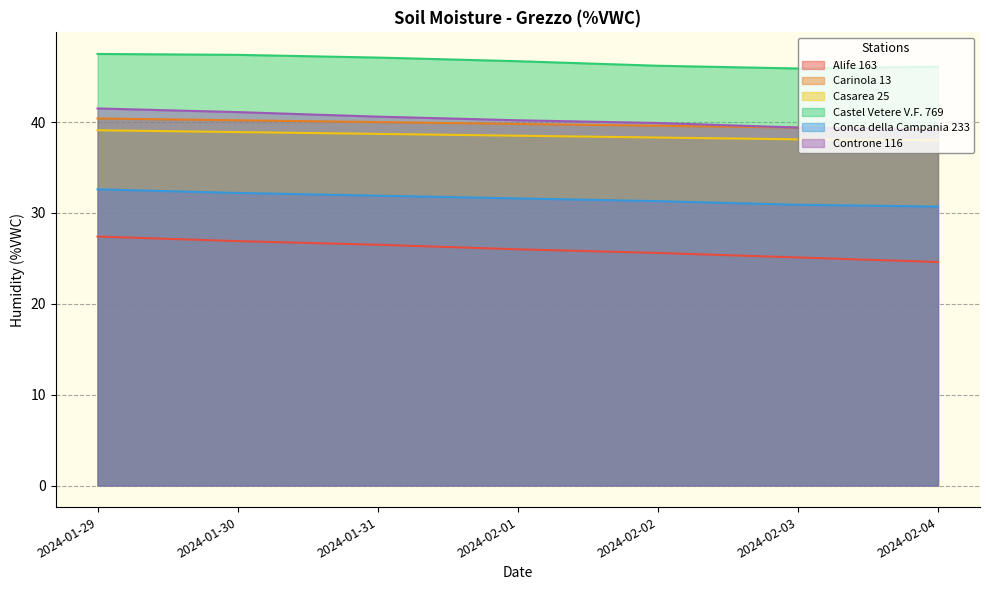

What is the total value across all series at 2024-01-30?

226.7